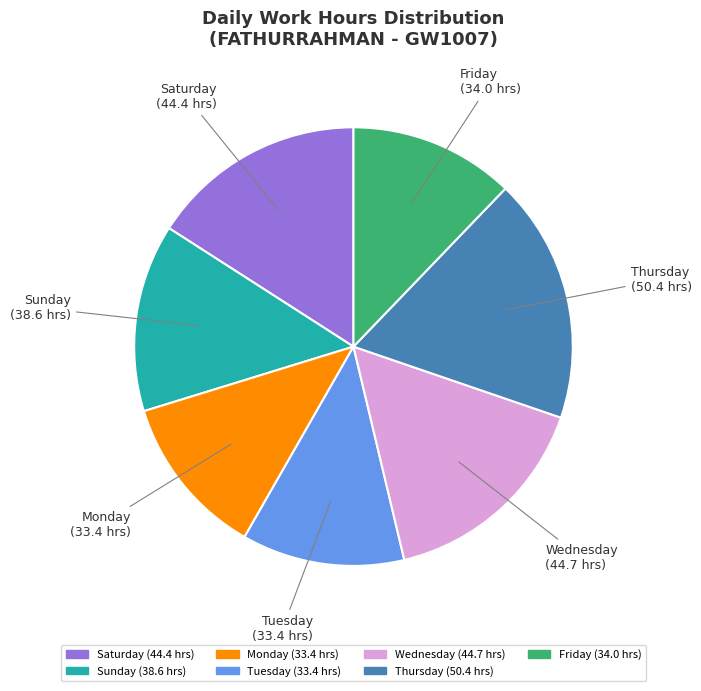

Is there a majority slice in this chart?

No